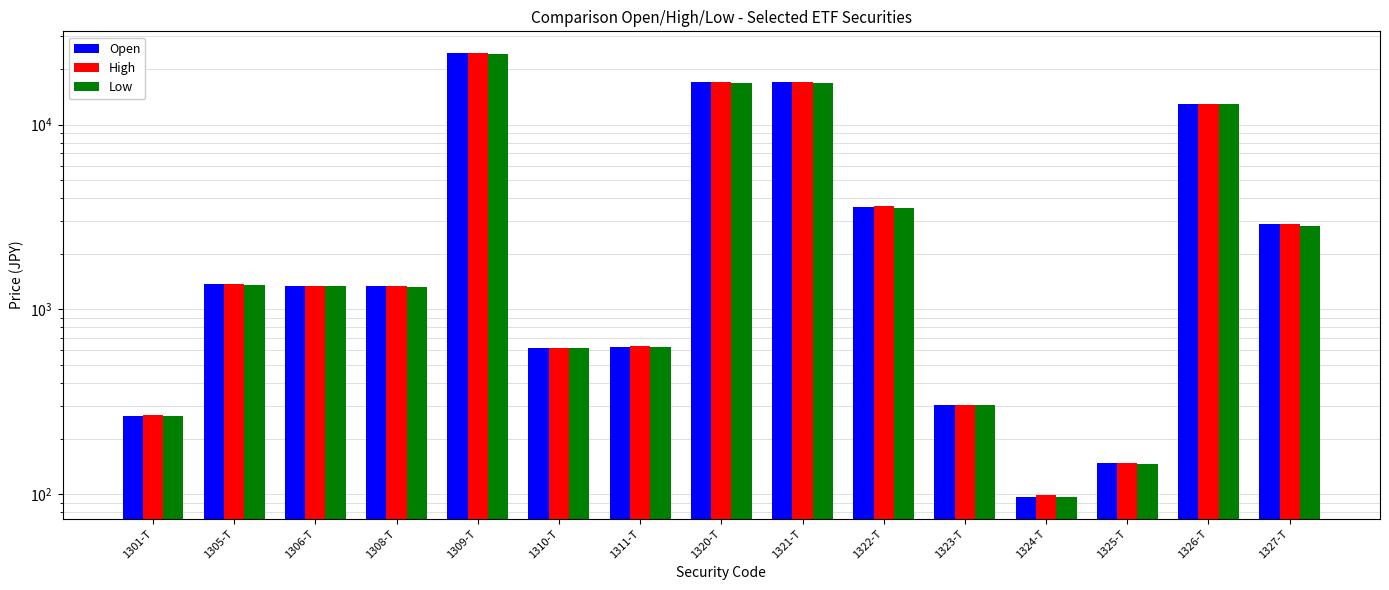

What is the difference between the second highest and second lowest values in the Open series?

16863